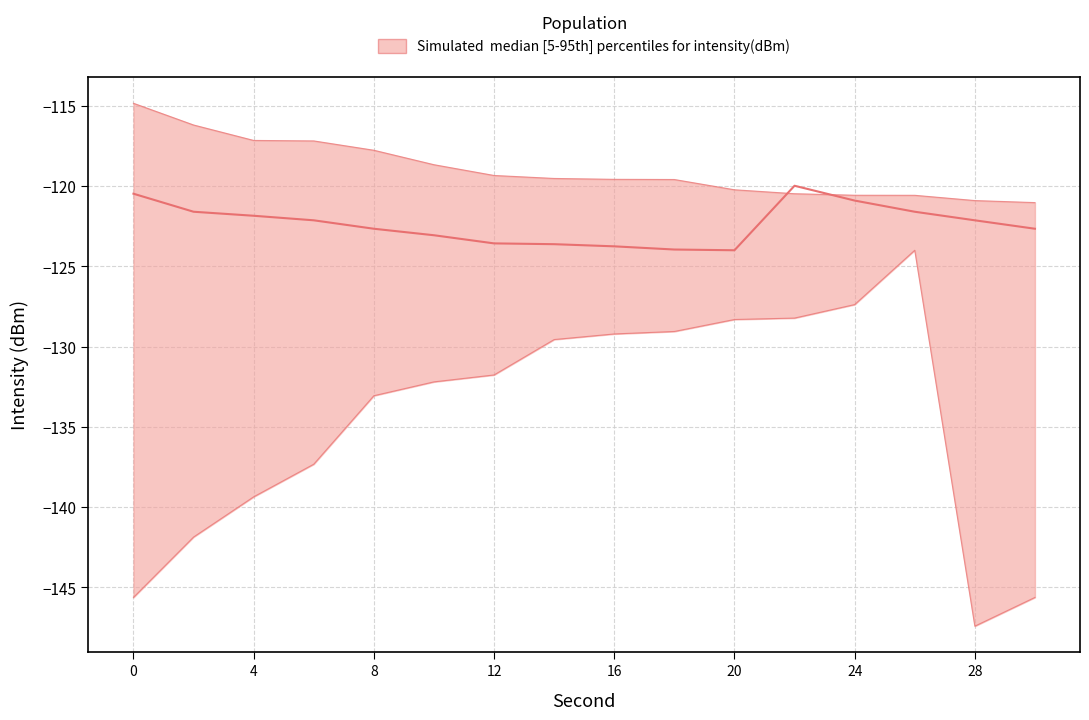

The value of lower at 2 is -141.9. True or false?

True